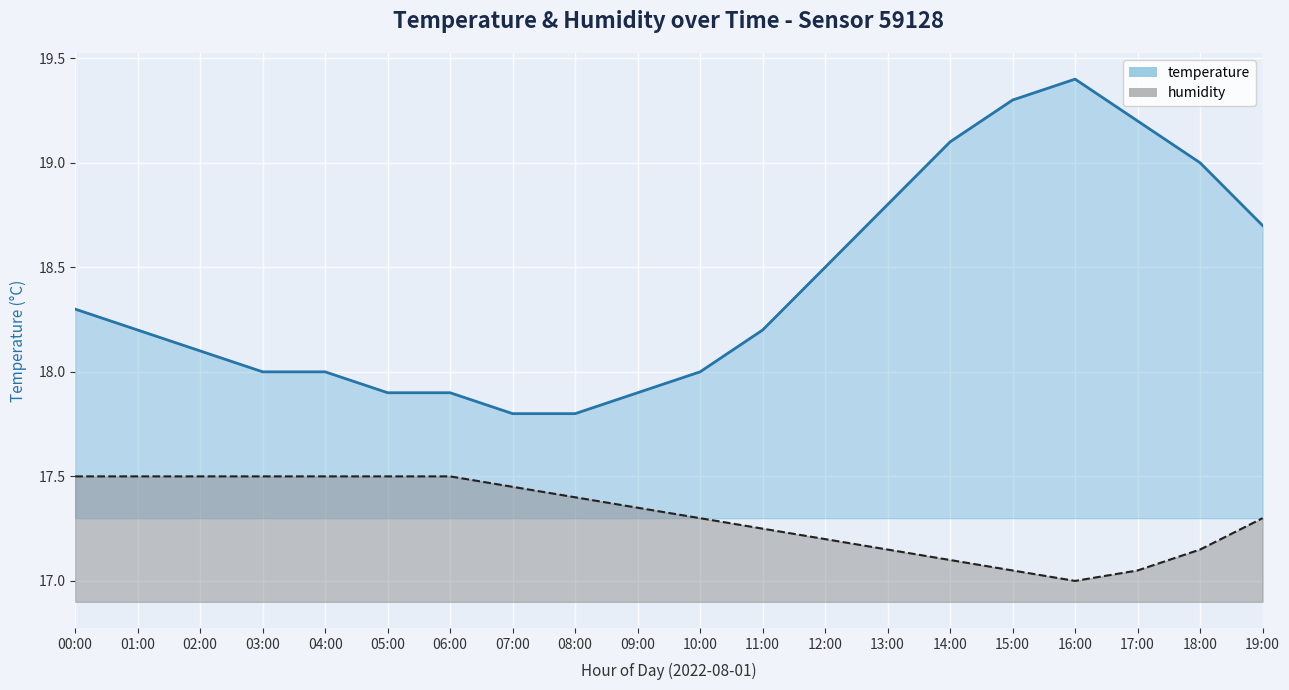

Which series has the largest total across all categories?

temperature